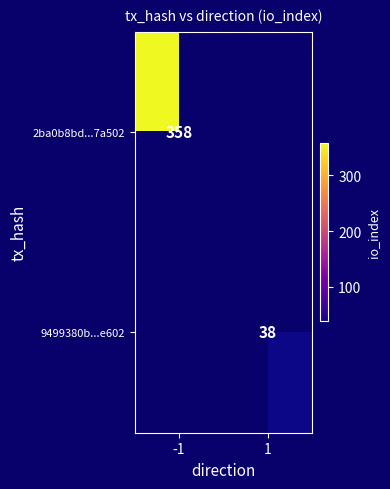

The 9499380b...e602 series shows 38 at 1. True or false?

True